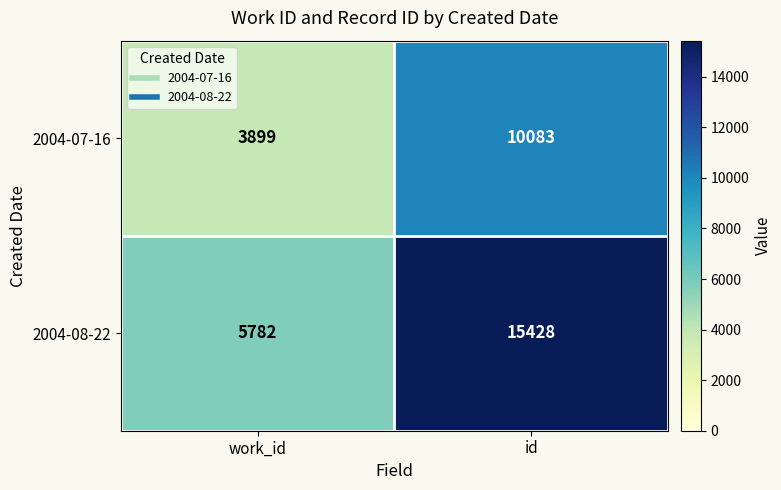

Reading left to right, list all the values displayed in this chart.

2004-07-16: work_id=3899	id=10083
2004-08-22: work_id=5782	id=15428